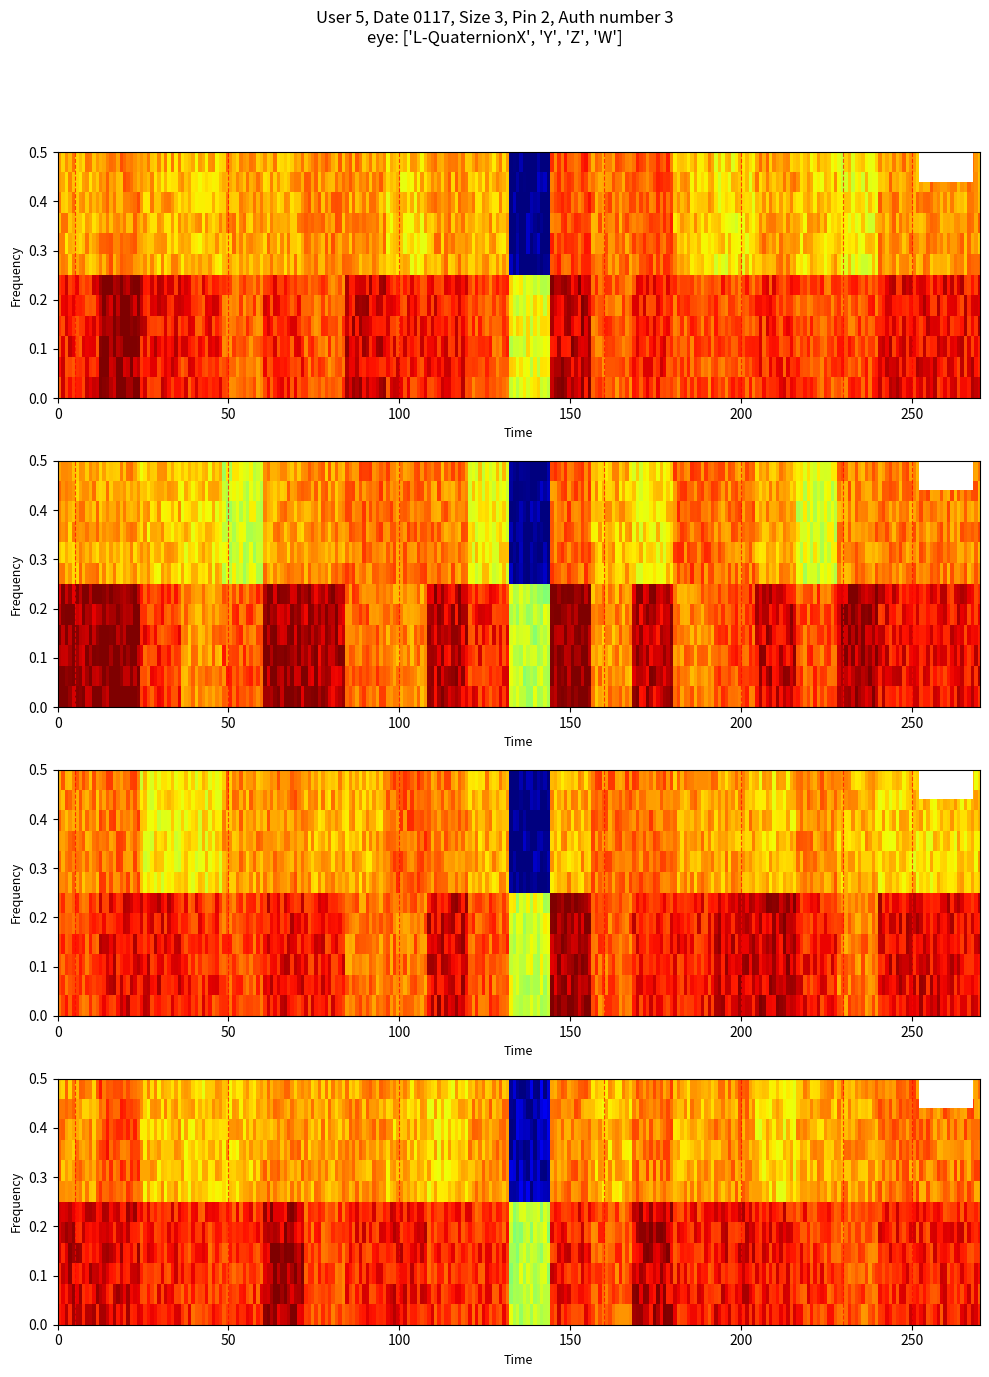

What is the minimum value shown in the chart?

1.1